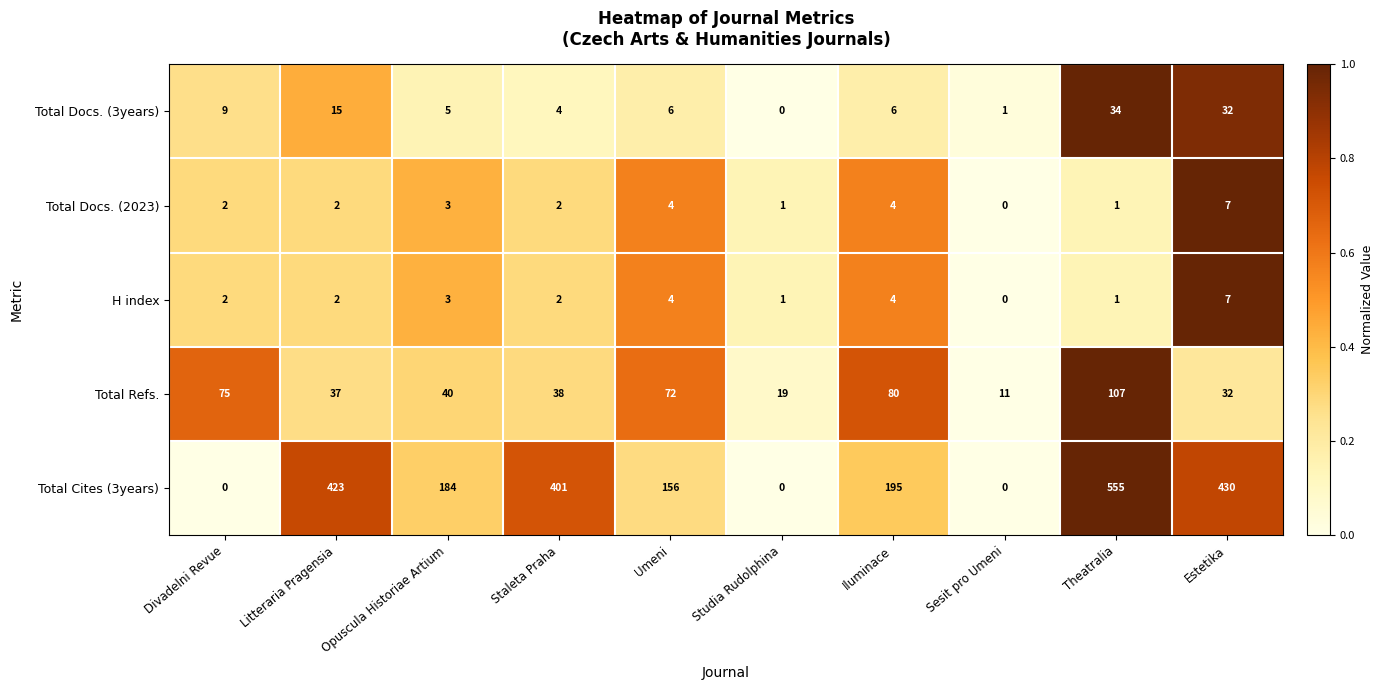

Which series has the widest spread of values?

Total Cites (3years)